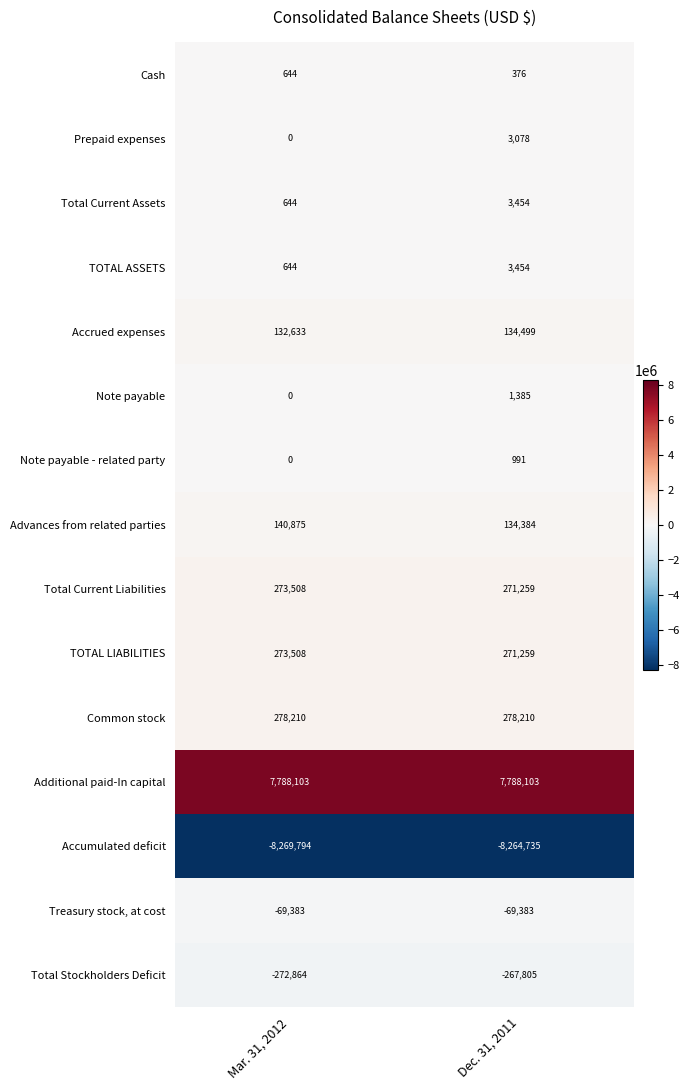

Is it true that Cash equals 376 at Dec. 31, 2011?

True